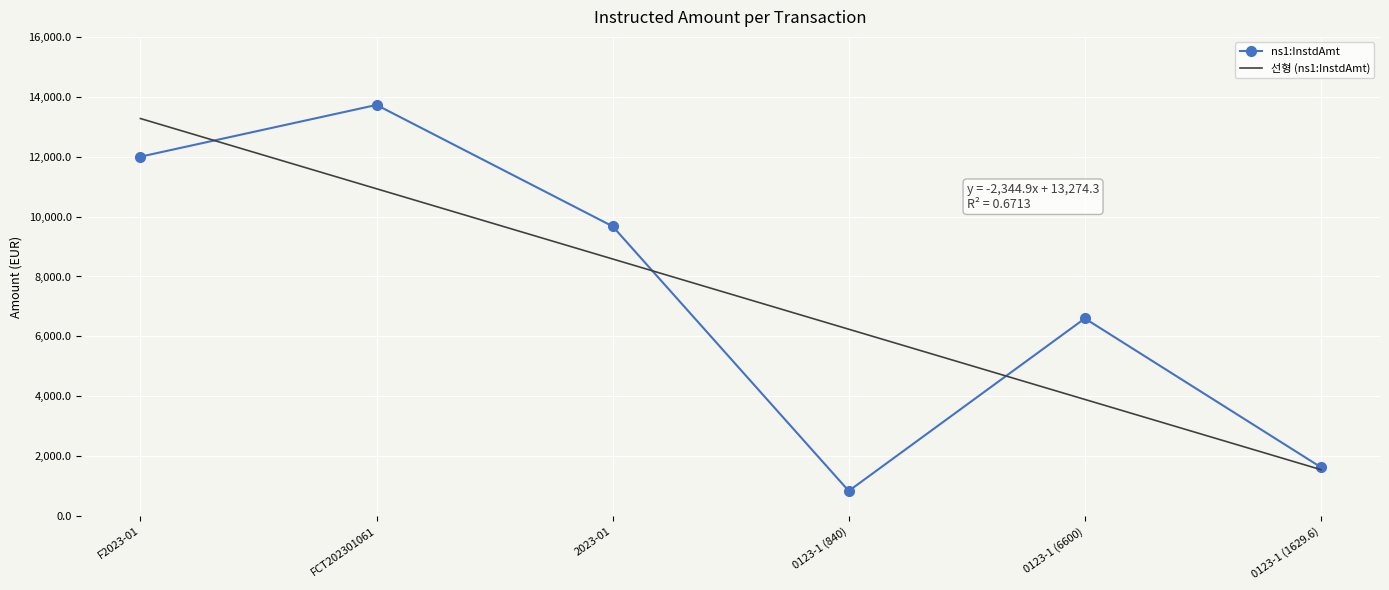

Approximately how many times larger is the value at F2023-01 compared to FCT202301061?

0.9